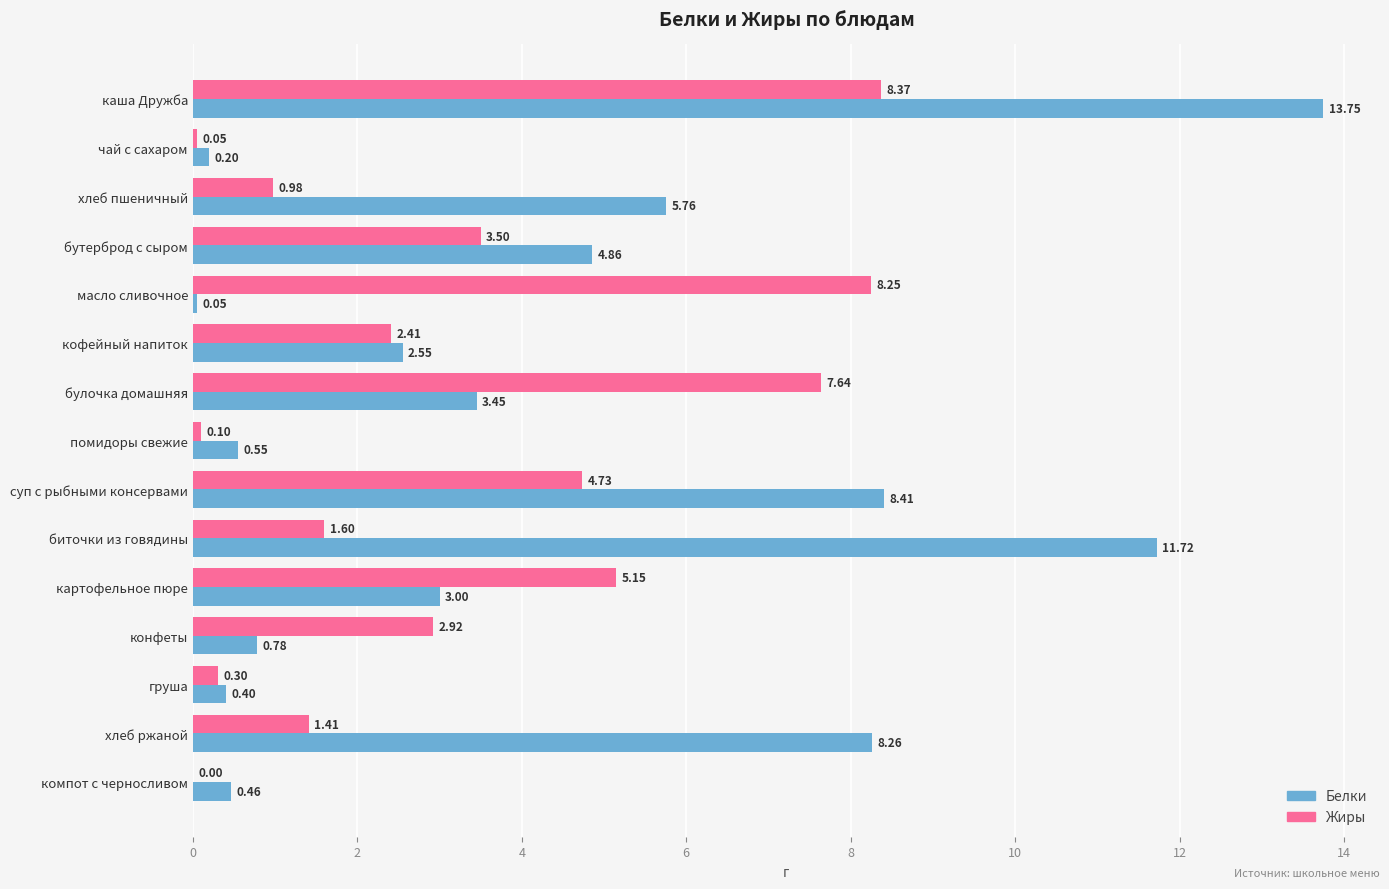

Which series changed the most between хлеб пшеничный and картофельное пюре?

Жиры